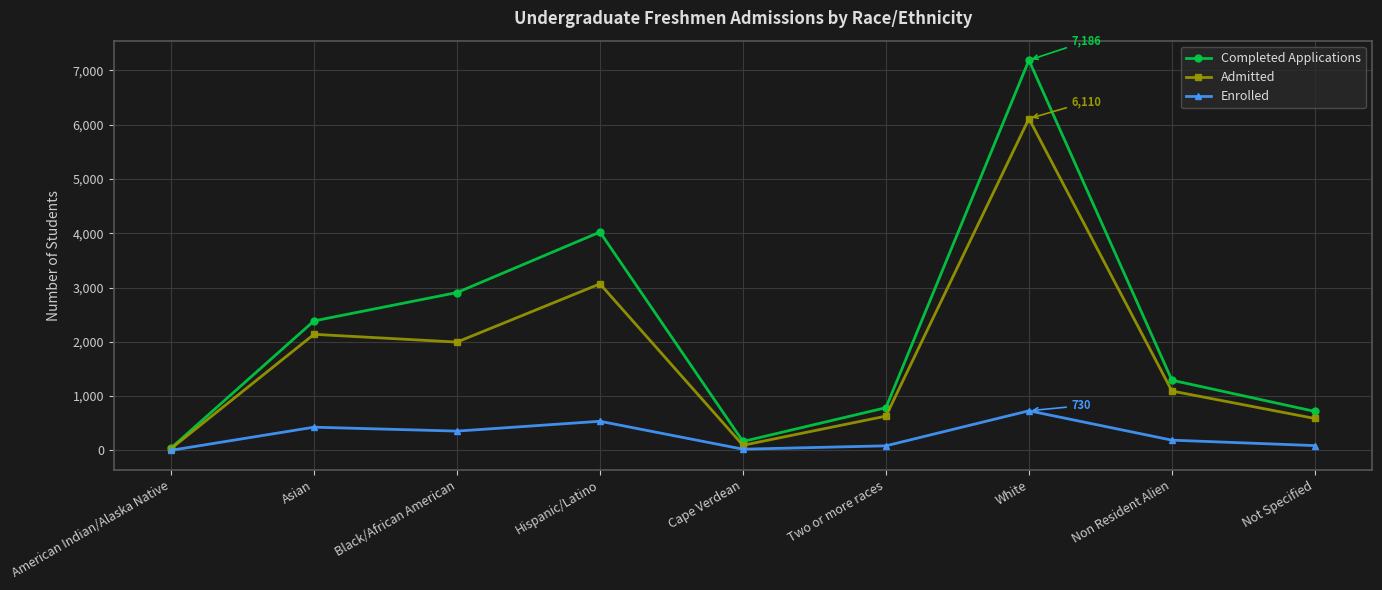

How many series are shown in this chart?

3